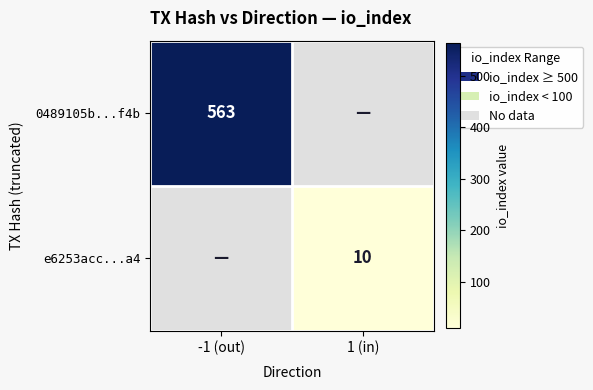

Is it true that 0489105b...f4b equals 828 at -1 (out)?

False